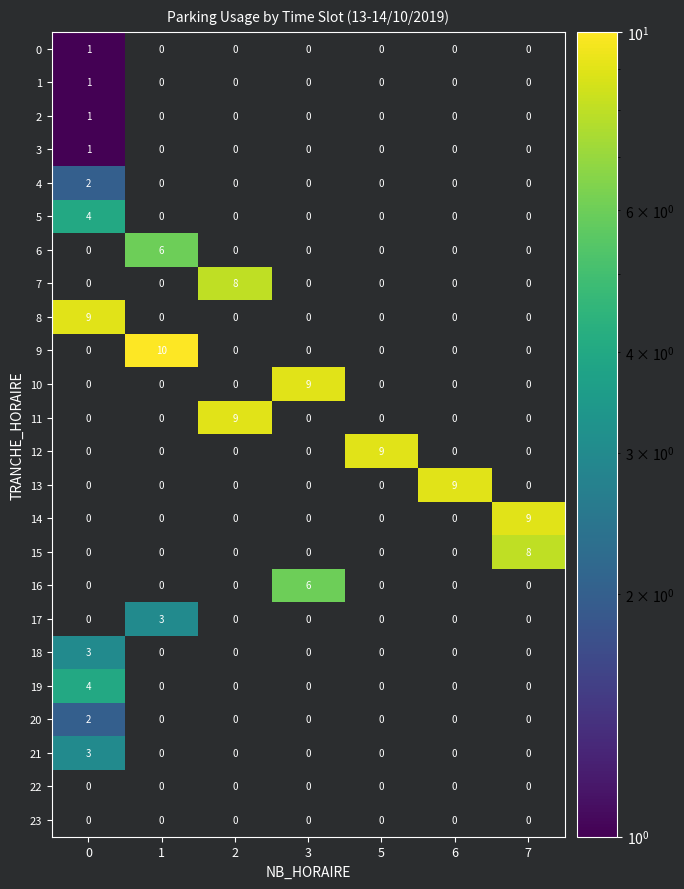

Which series changed the most between 1 and 7?

row_9